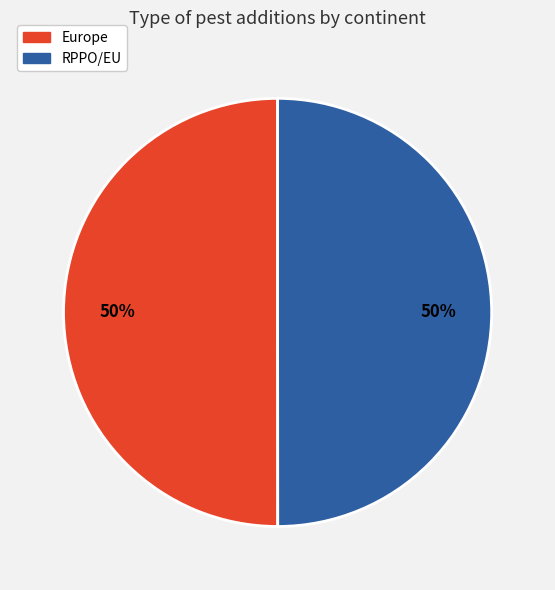

To the nearest percent, what portion does Europe represent?

50%